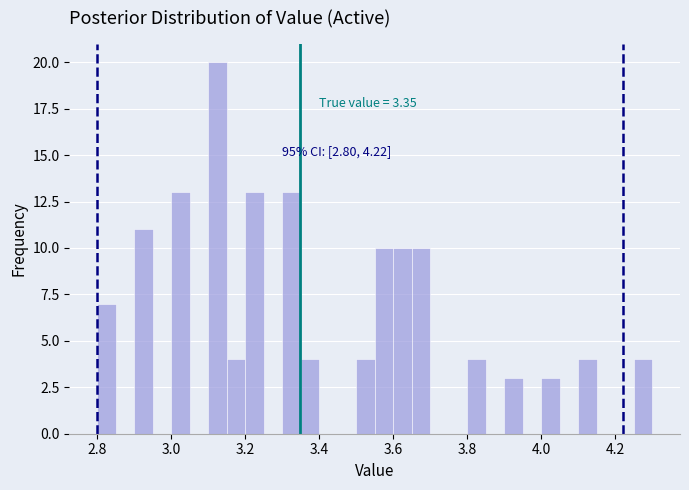

Read against the x-axis, roughly where is the centre of the tallest bar?

3.12